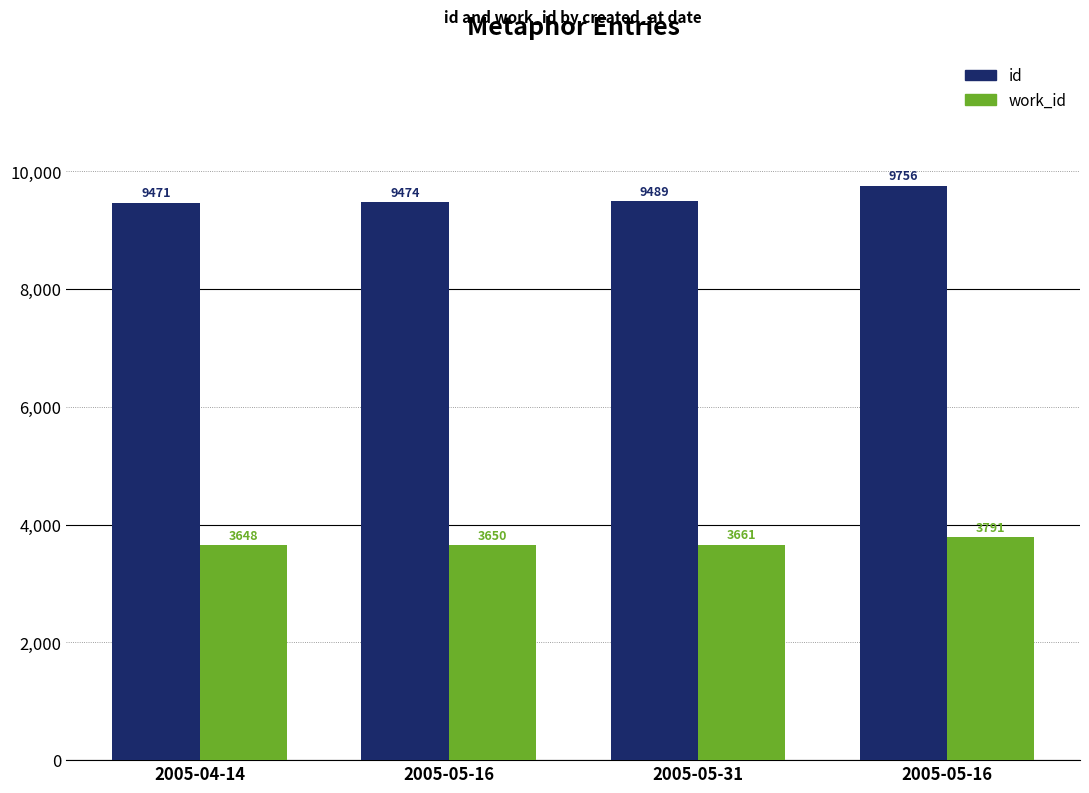

Between 2005-05-31 and 2005-05-16, which is larger?

2005-05-16